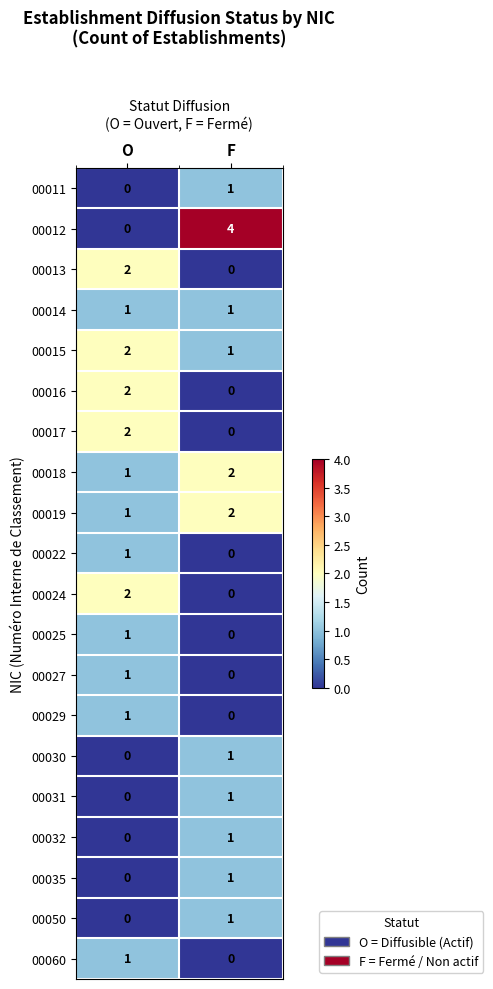

Which series has the widest spread of values?

00012